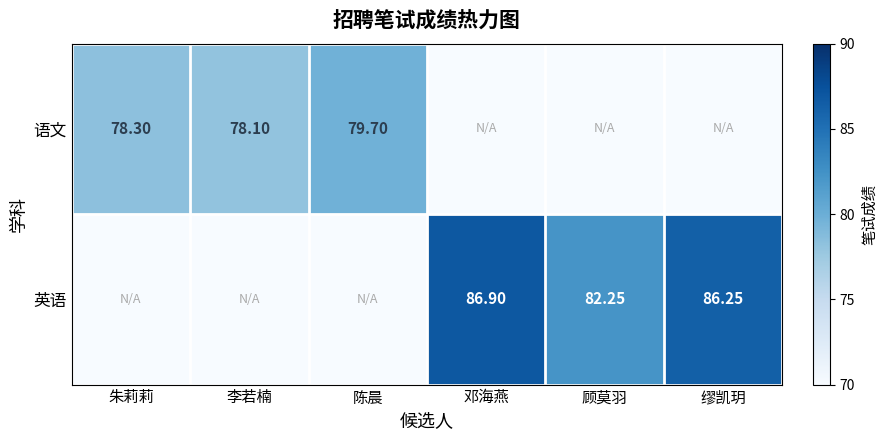

At 陈晨, list the series in order from smallest to largest.

英语, 语文